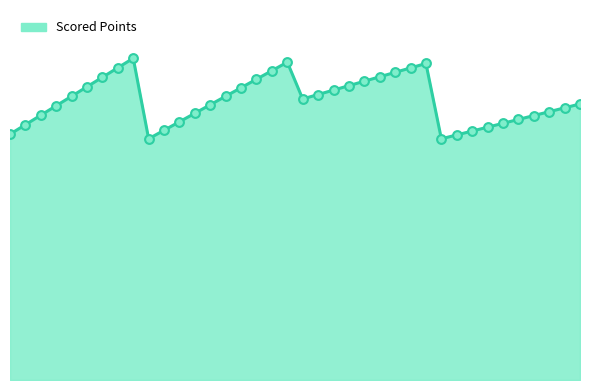

Does the chart have visible grid lines?

No